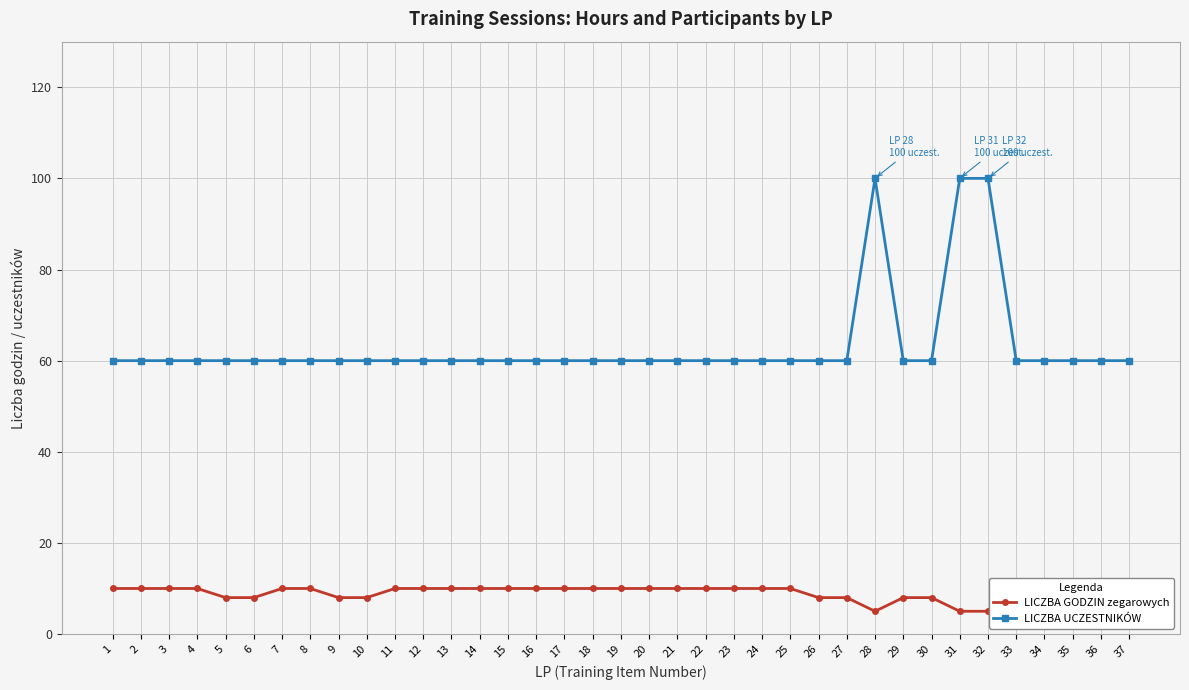

Is the value of LICZBA GODZIN zegarowych at 25 greater than the value of LICZBA UCZESTNIKÓW at 22?

No